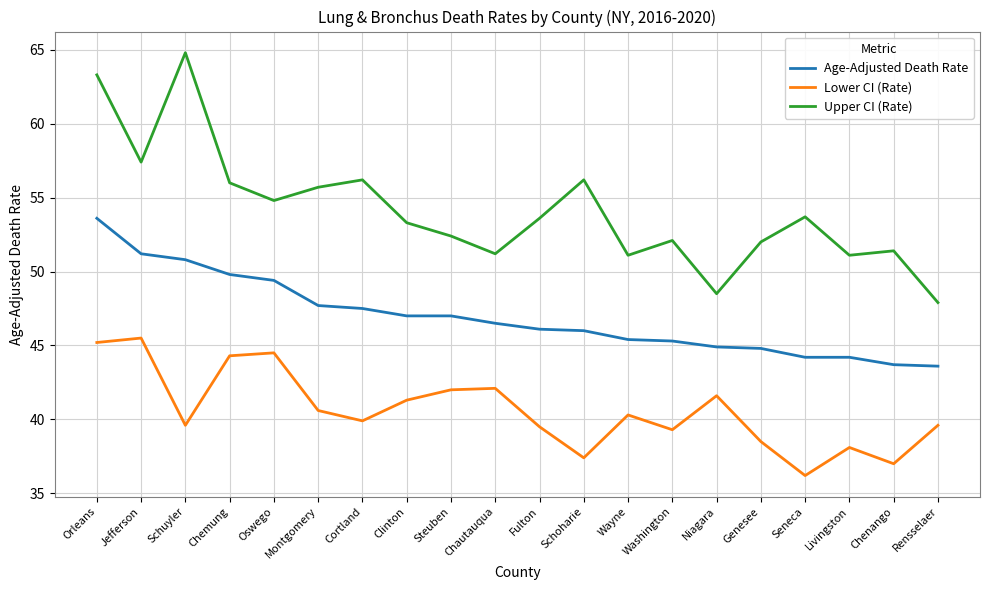

What is the difference between the maximum and minimum values in the Lower CI (Rate) series?

9.3